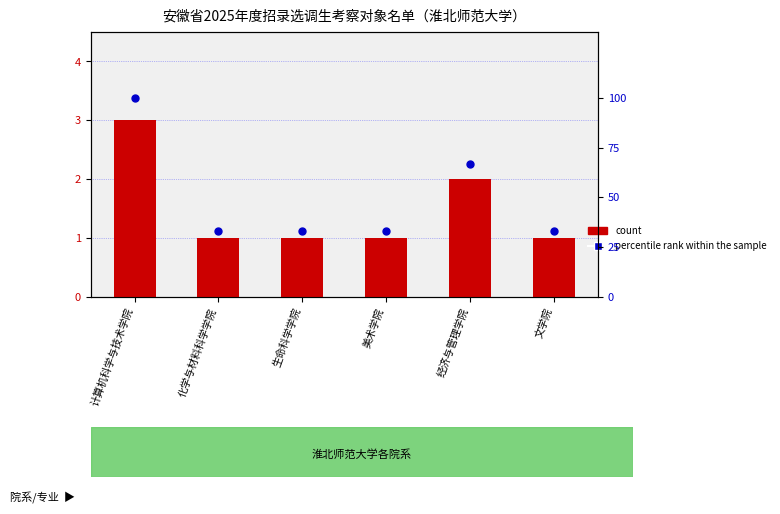

Is the value of count at 文学院 greater than the value of percentile rank within the sample at 经济与管理学院?

No